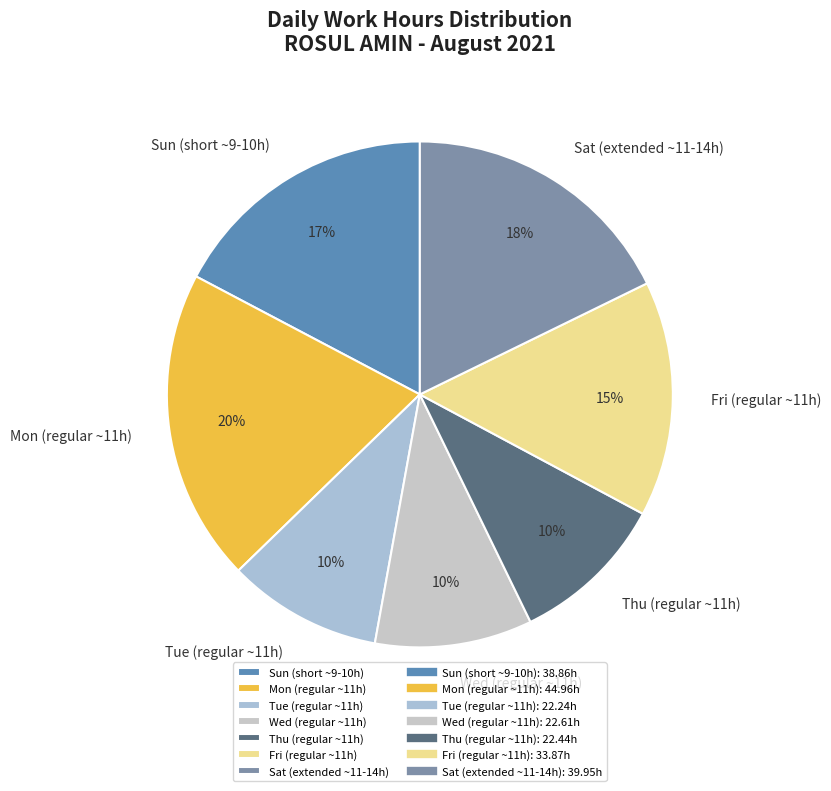

What percentage is the Tue (regular ~11h) slice, to the nearest percent?

10%